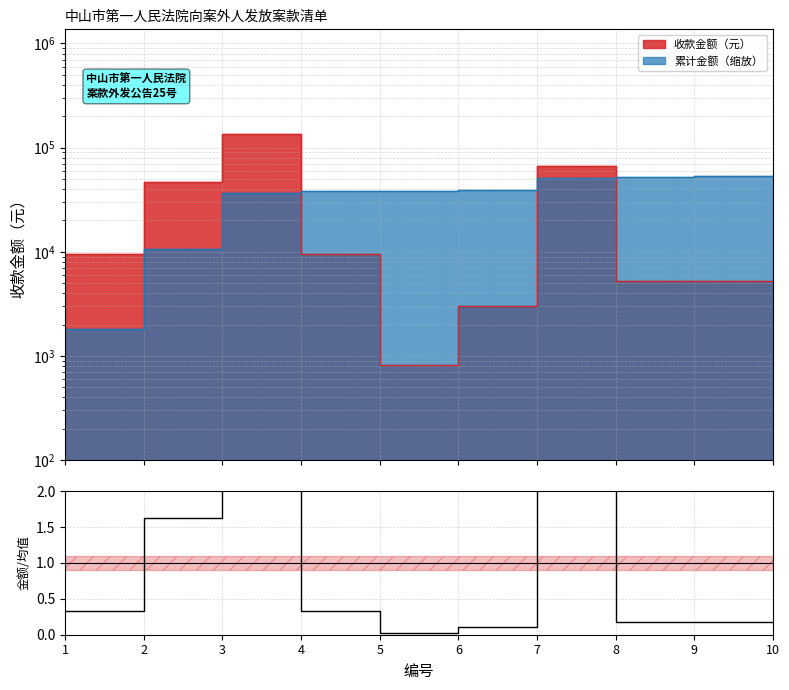

What is the sum of the values at 3 and 1?

5.1